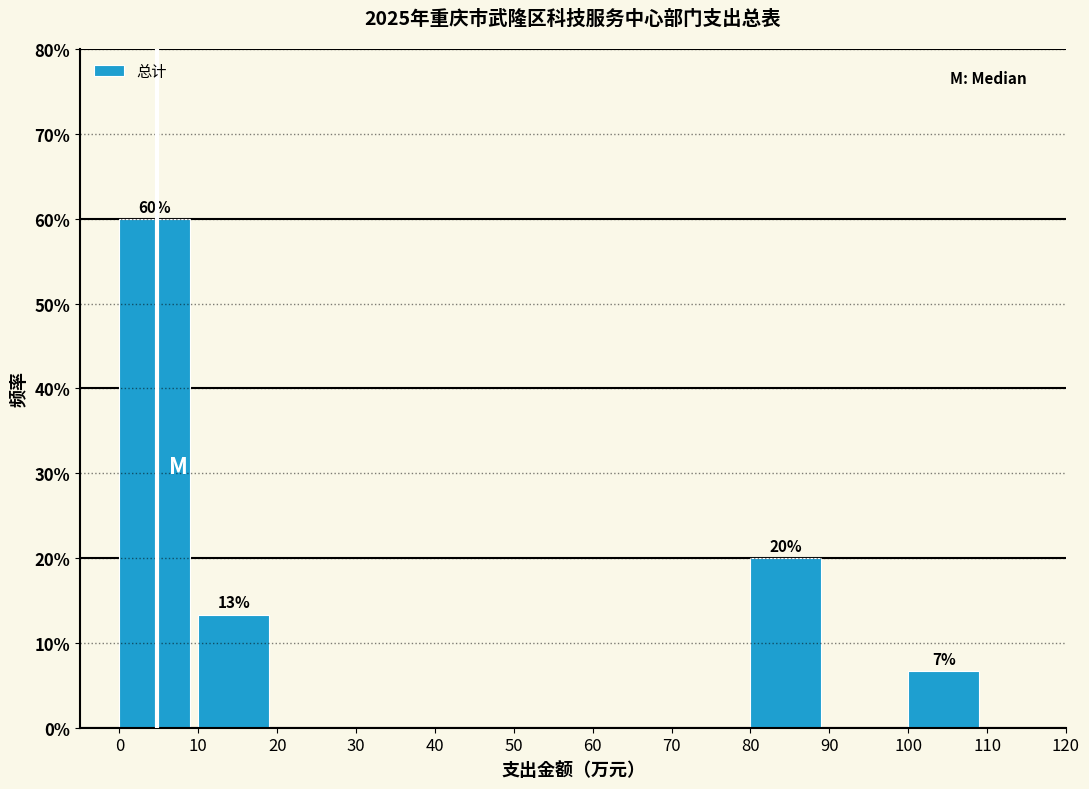

Over which range of the x-axis is the bar tallest?

0 to 10